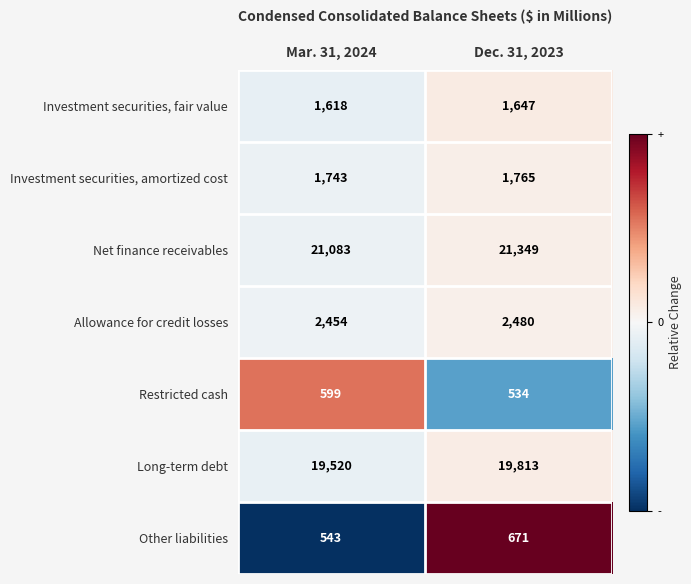

At which category is the sum across all series the highest?

Dec. 31, 2023